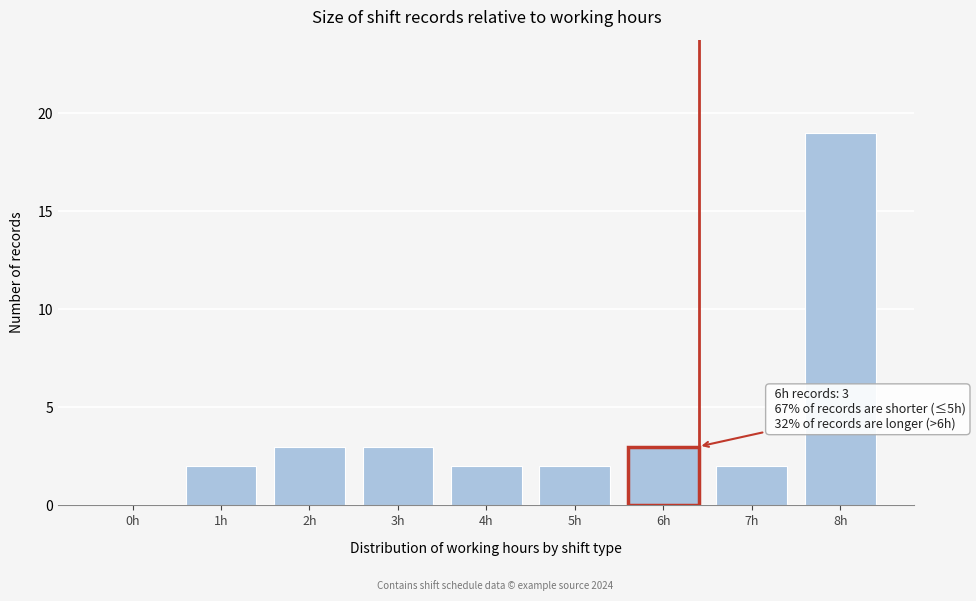

Reading left to right, transcribe all the data shown in this chart.

0h=0	1h=2	2h=3	3h=3	4h=2	5h=2	6h=3	7h=2	8h=19